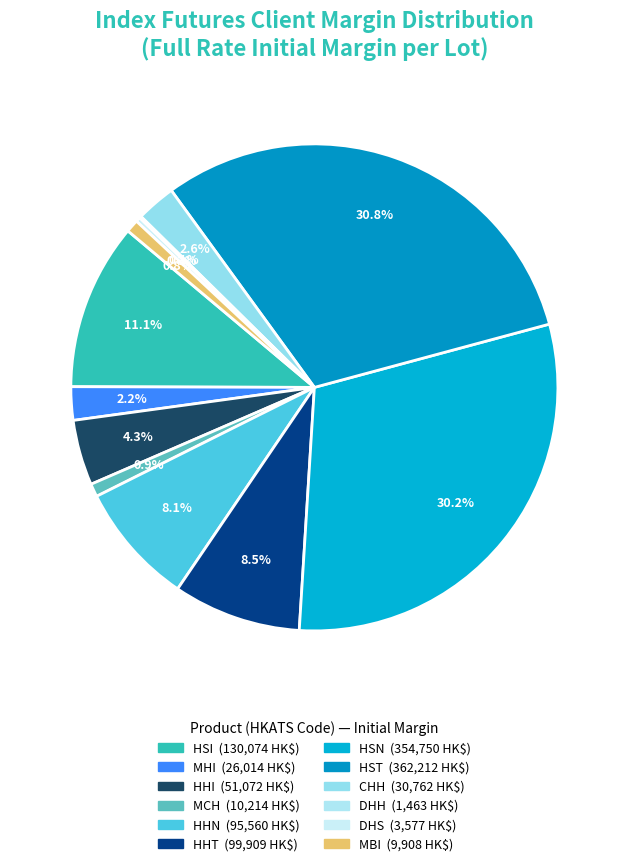

What is the smallest slice in the pie chart?

DHH